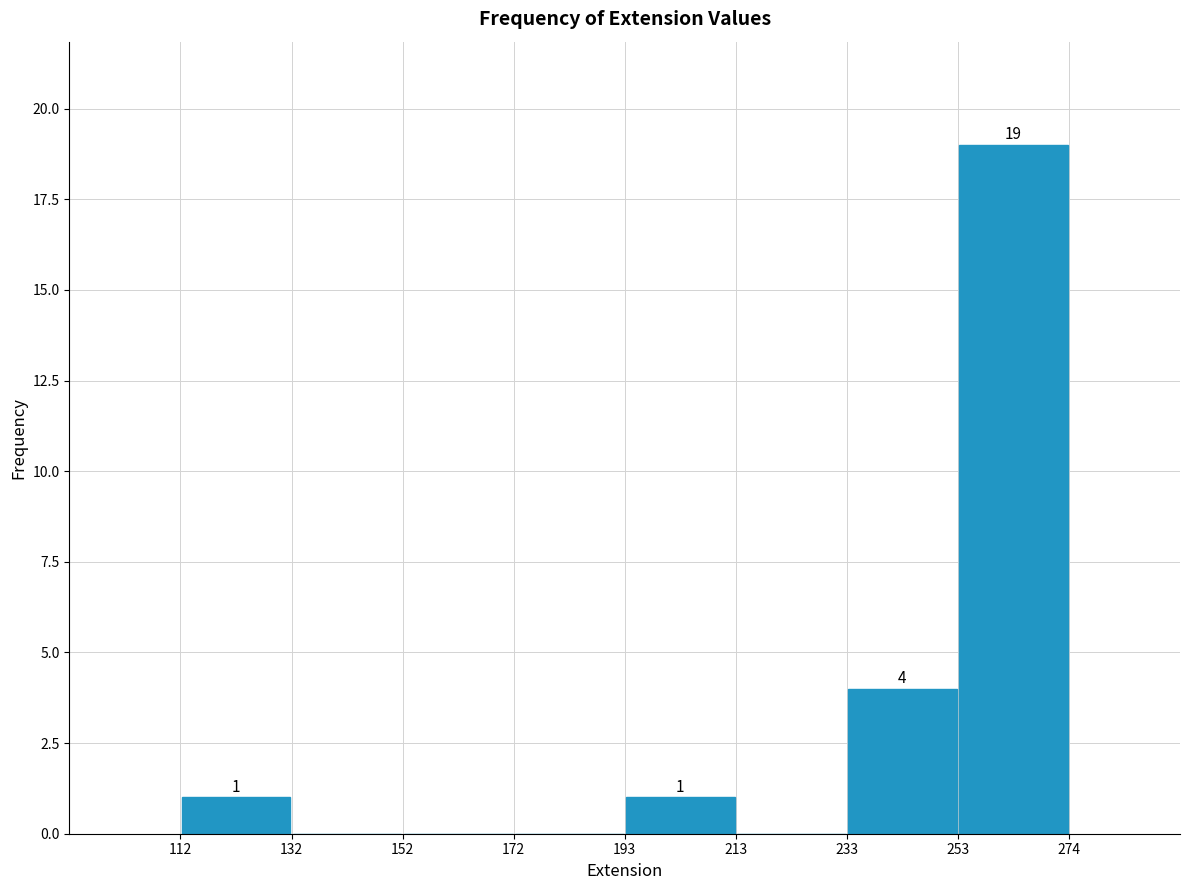

Over which range of the x-axis is the bar tallest?

253 to 274